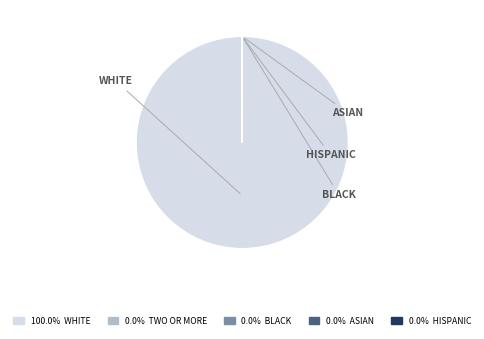

Does any single category account for the majority?

Yes